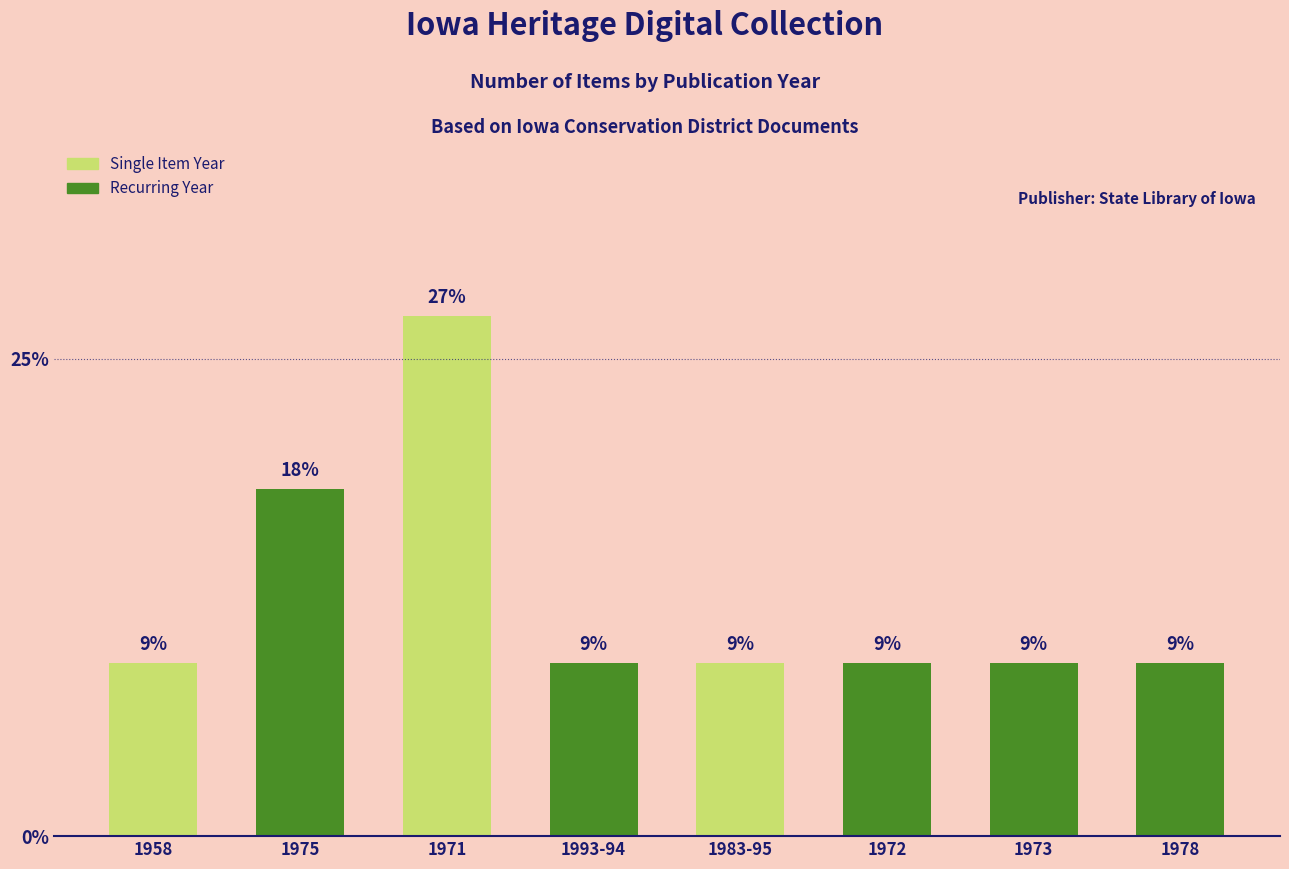

What position from the right is 1958?

8